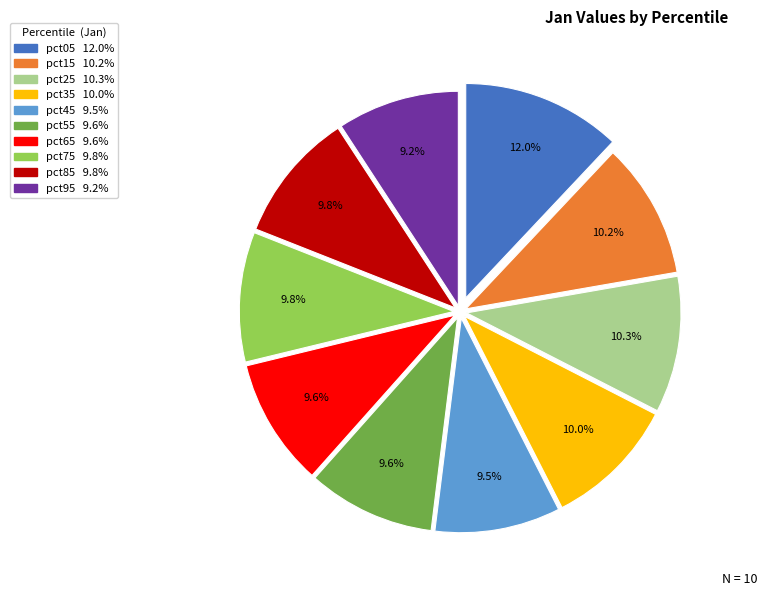

What percentage is the pct05 slice, to the nearest percent?

12%